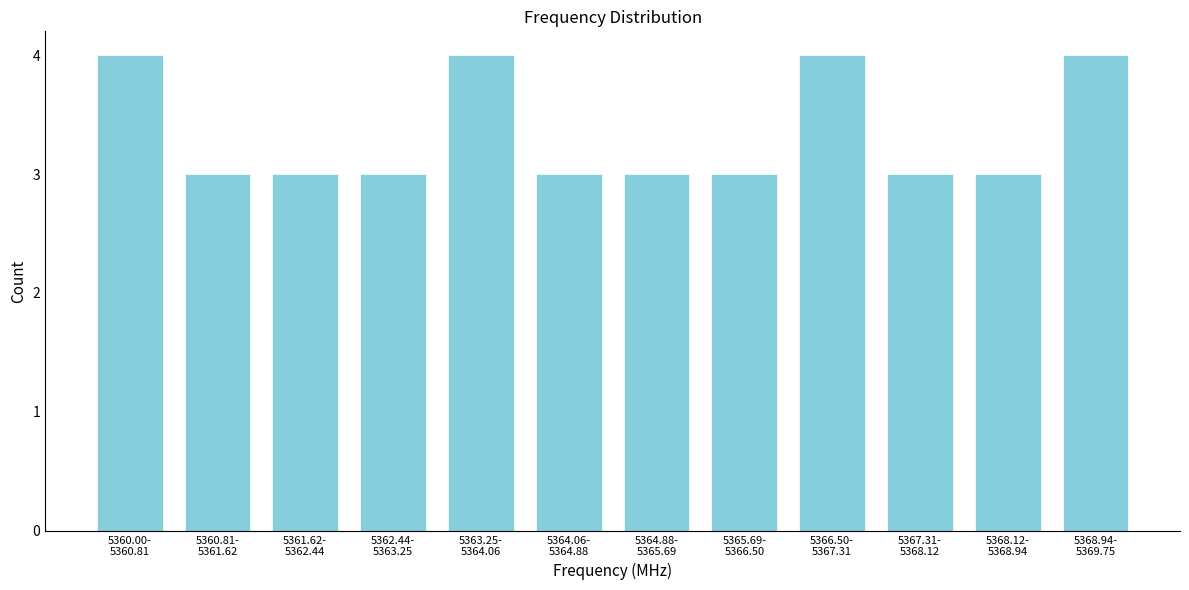

Reading right to left, transcribe all the data shown in this chart.

4	3	3	4	3	3	3	4	3	3	3	4